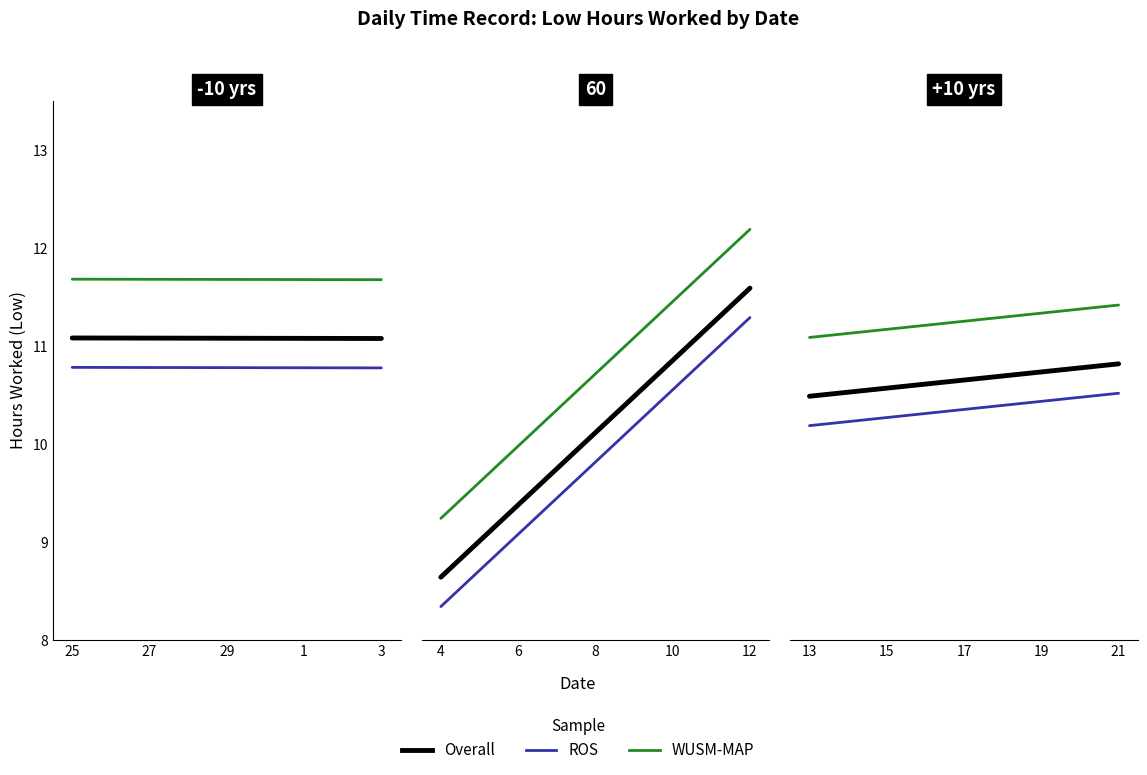

What is the average value of the Overall series?

10.6